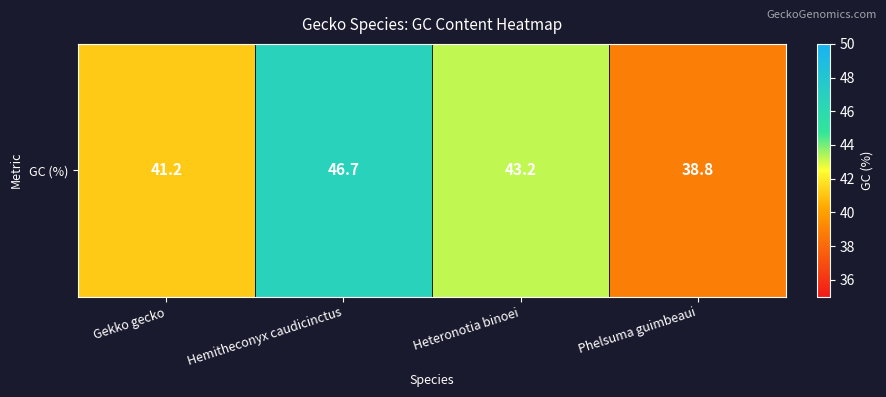

Reading left to right, list all the values displayed in this chart.

Gekko gecko=41.2	Hemitheconyx caudicinctus=46.7	Heteronotia binoei=43.2	Phelsuma guimbeaui=38.8